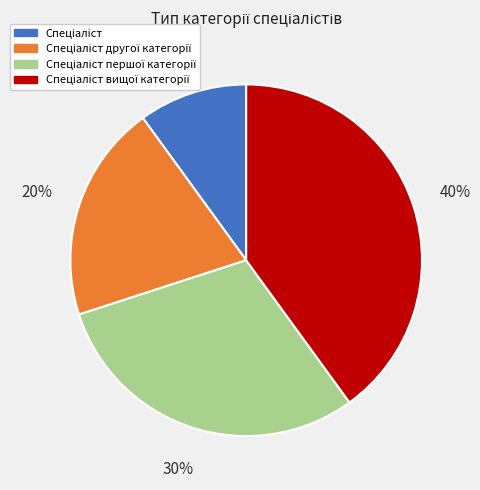

Is there a majority slice in this chart?

No